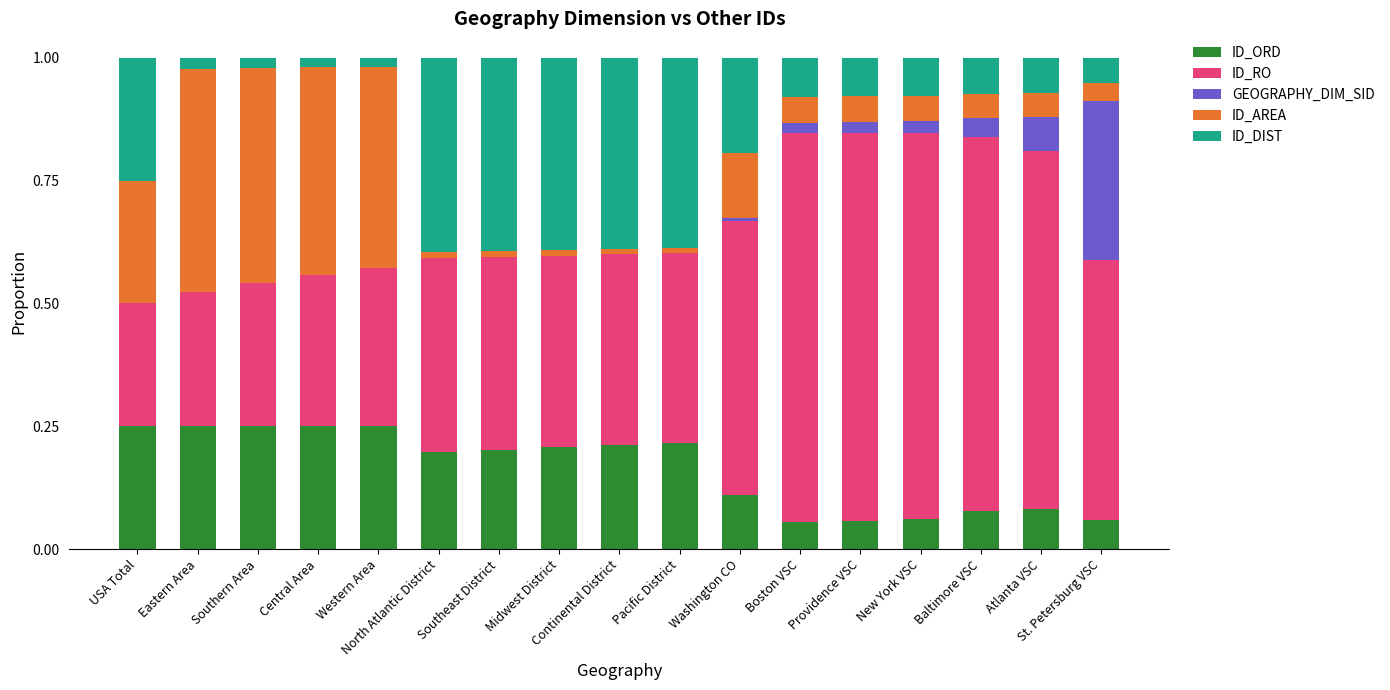

What is the total value across all series at St. Petersburg VSC?

1.0